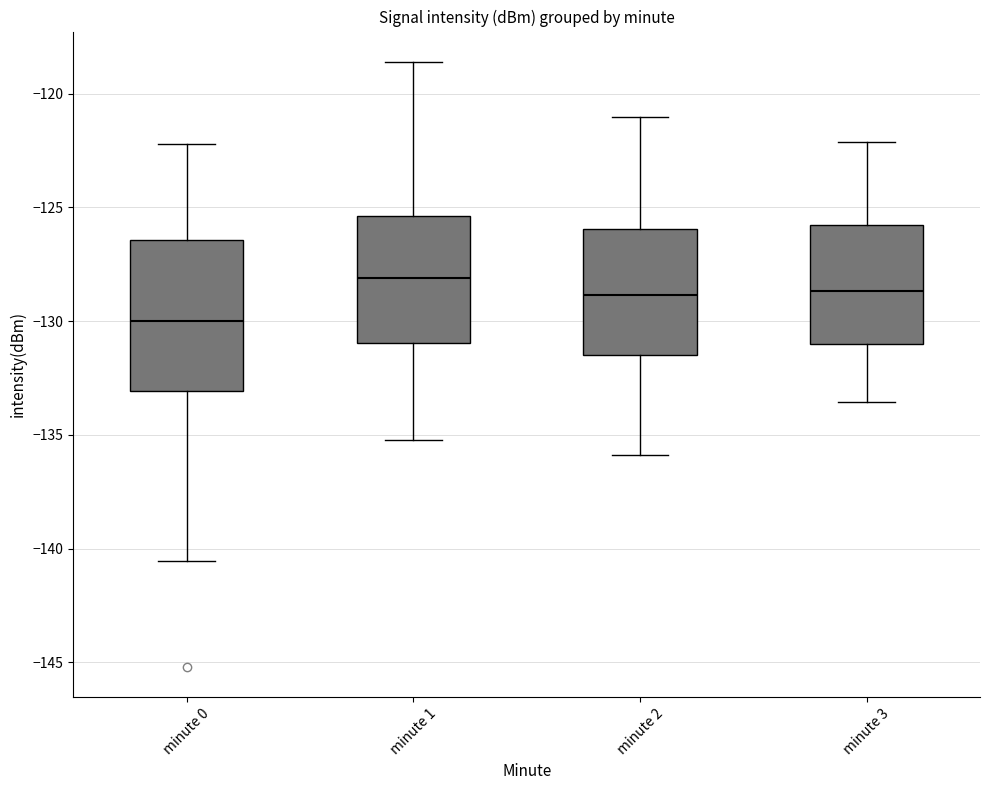

Which box's median line is the highest?

minute 1